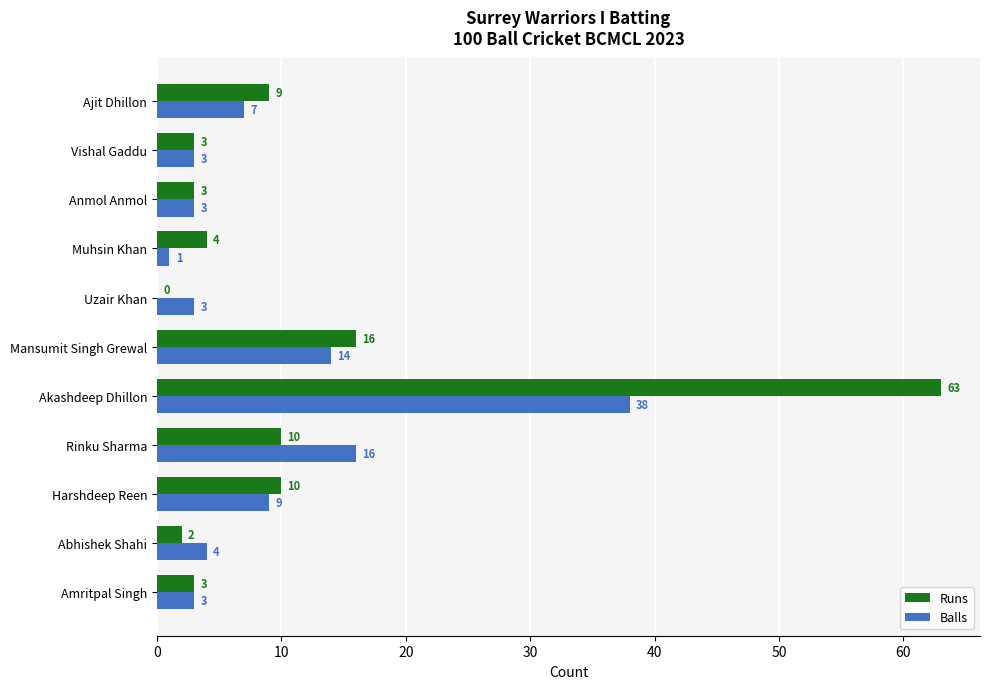

What is the sum of all Balls values?

101